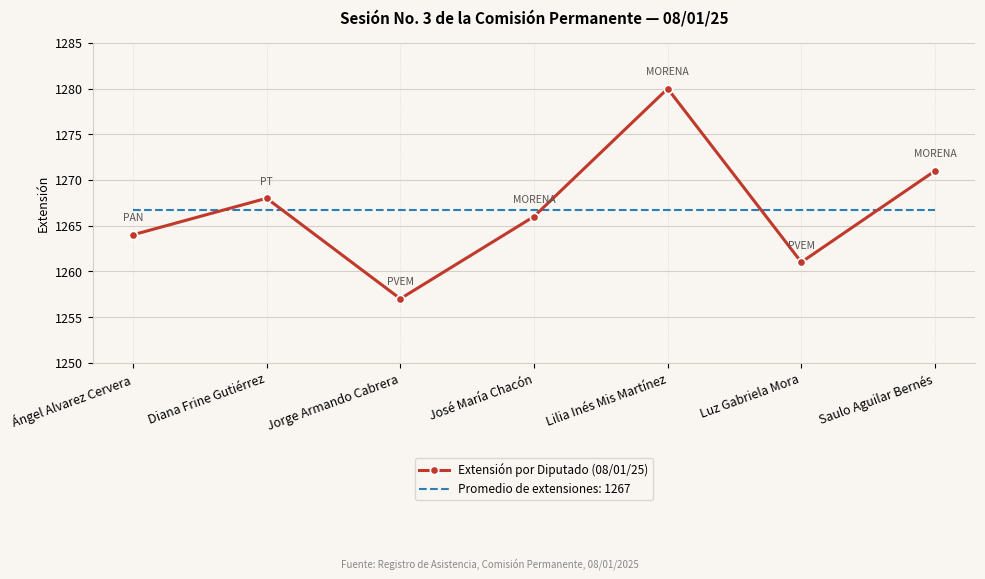

The Extensión por Diputado (08/01/25) series shows 1280.0 at Lilia Inés Mis Martínez. True or false?

True